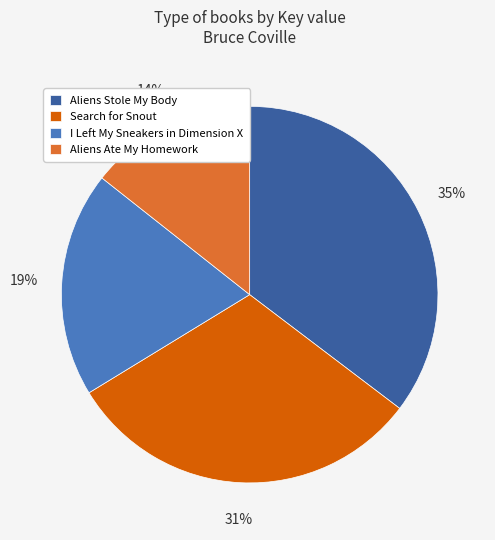

To the nearest percent, what is the average slice percentage?

25%